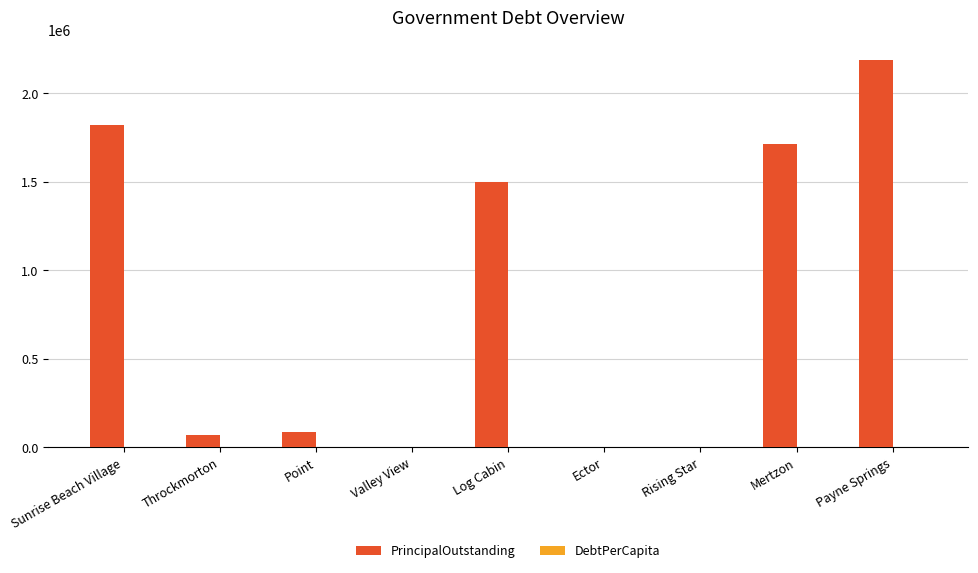

The PrincipalOutstanding series shows 65859.0 at Throckmorton. True or false?

True